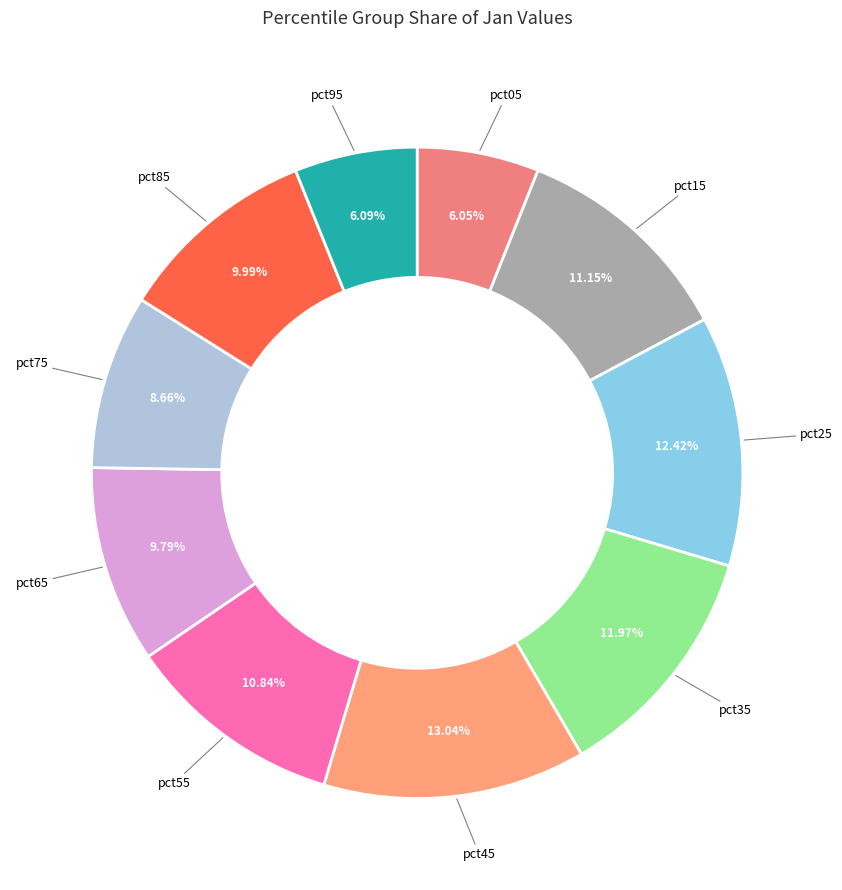

How many slices are in this pie chart?

10